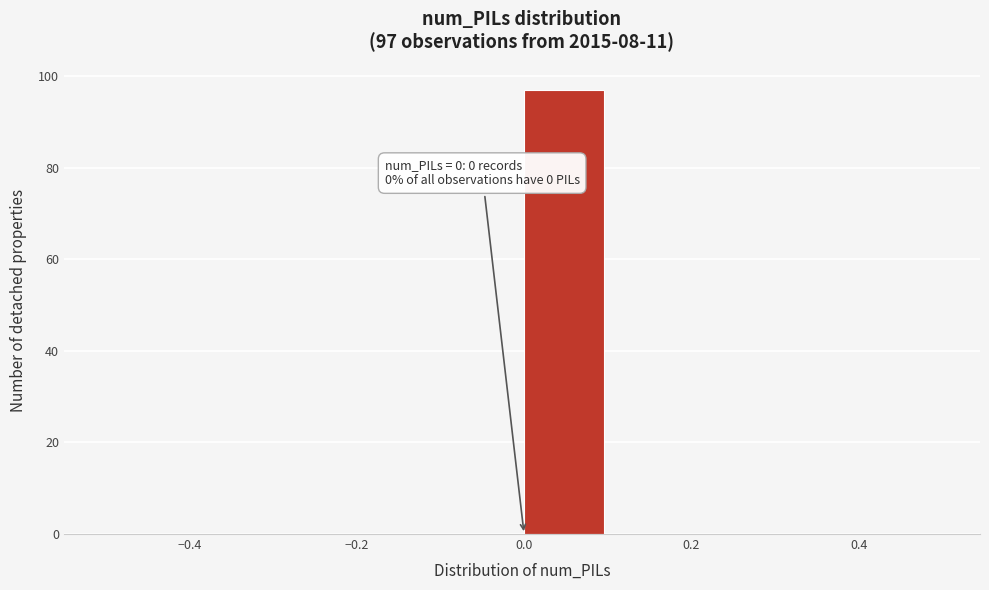

Over which range of the x-axis is the bar tallest?

0.0 to 0.1